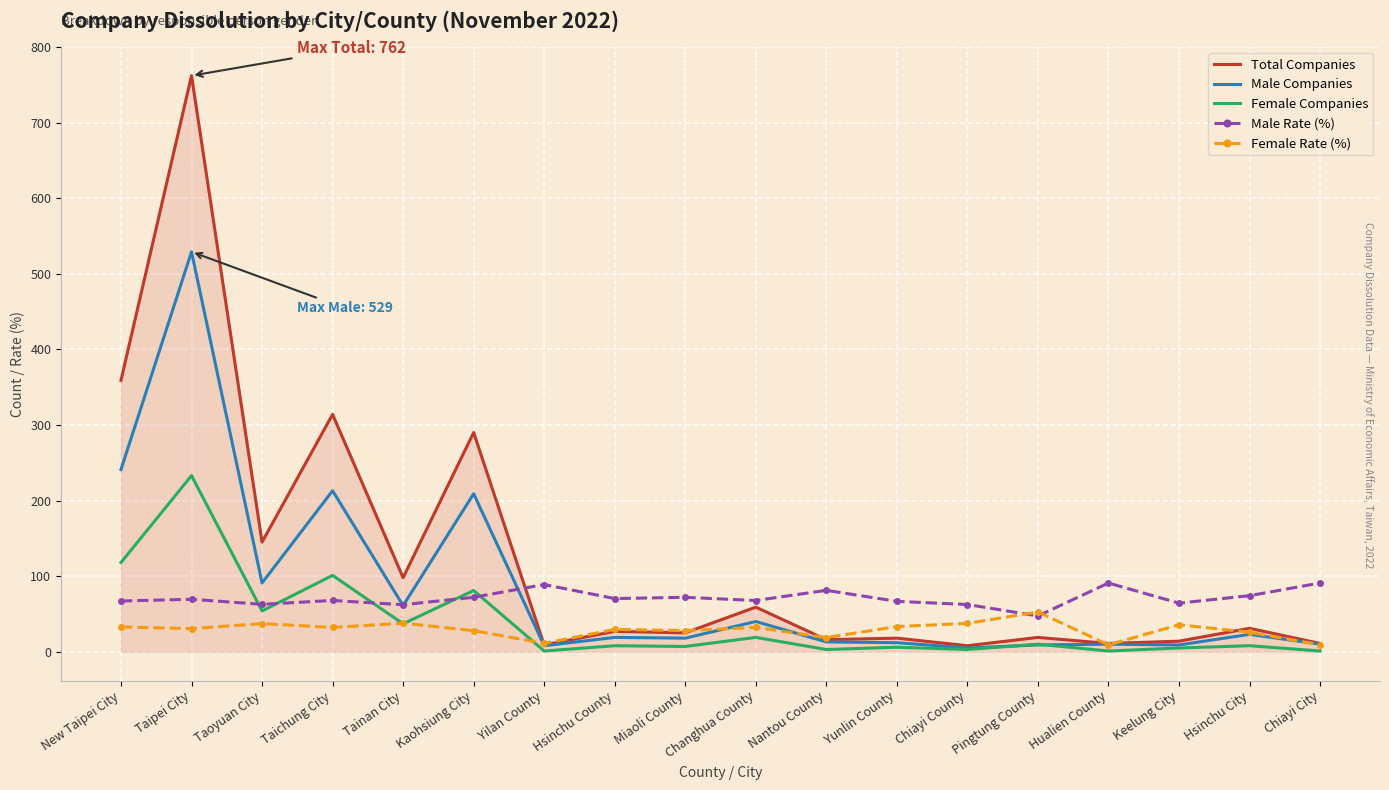

In Male Companies, how many points are higher than both neighbors (excluding endpoints)?

7